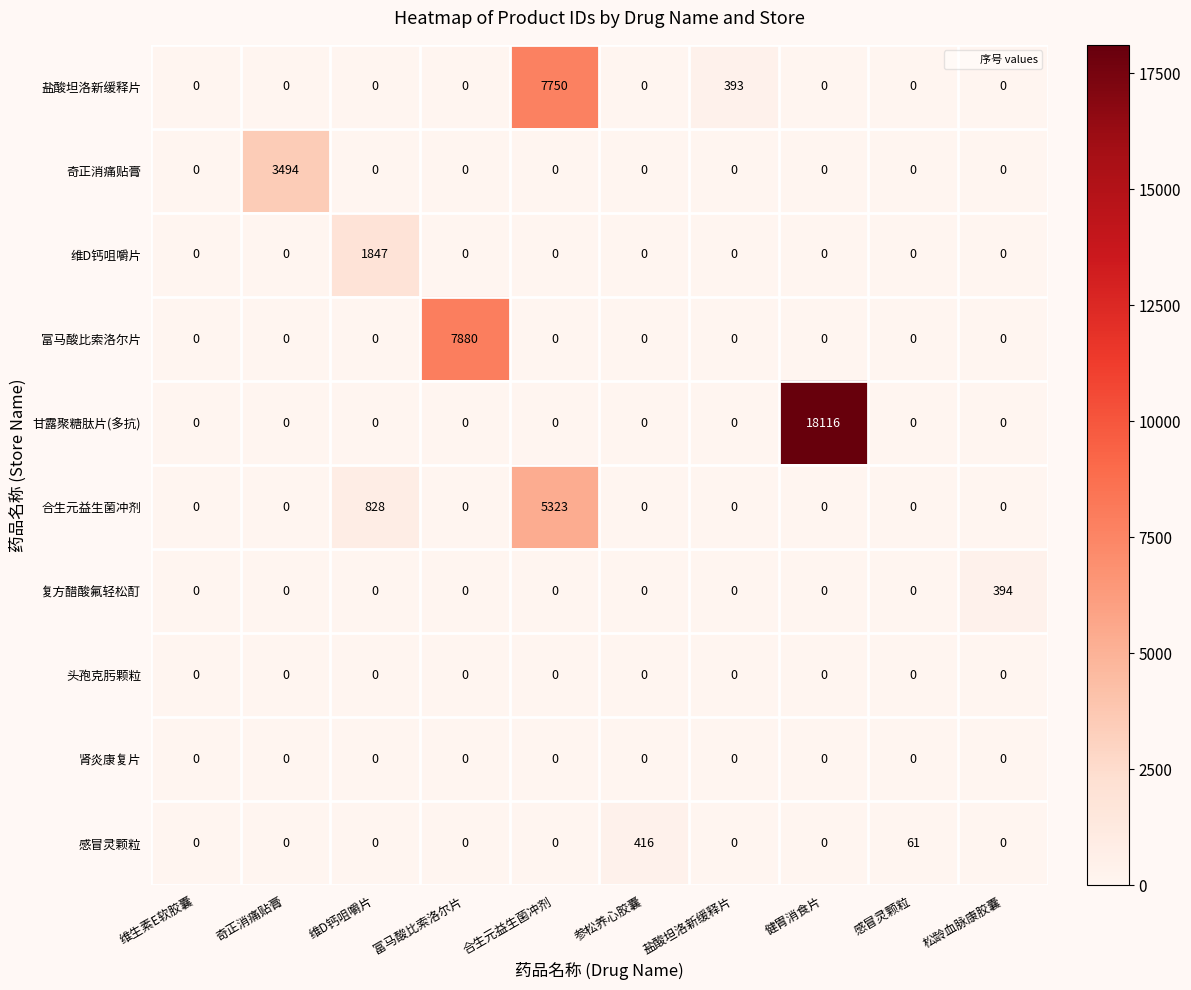

The value of 奇正消痛贴膏 at 维D钙咀嚼片 is 0. True or false?

True